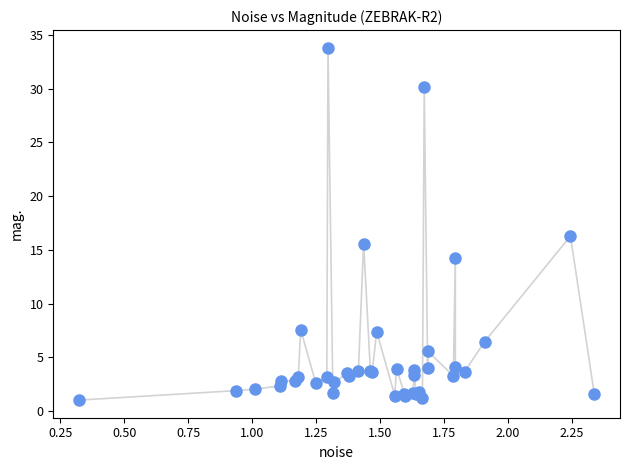

What Y value in the scatter plot is closest to 17?

16.3